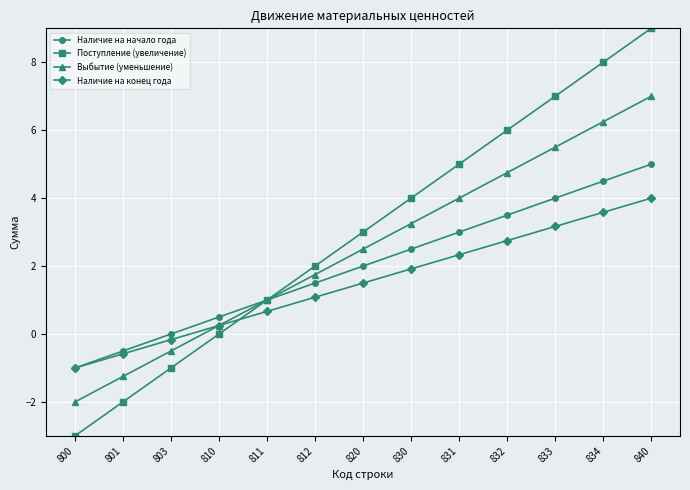

What is the sum of the Поступление (увеличение) values at 811 and 830?

5.0